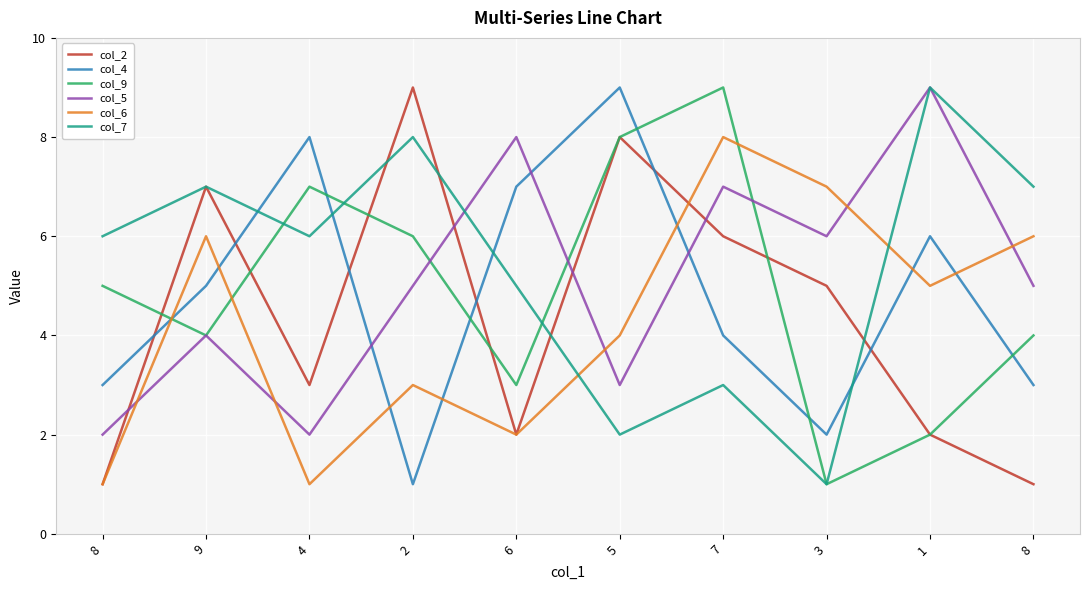

How many distinct data groups are displayed?

6